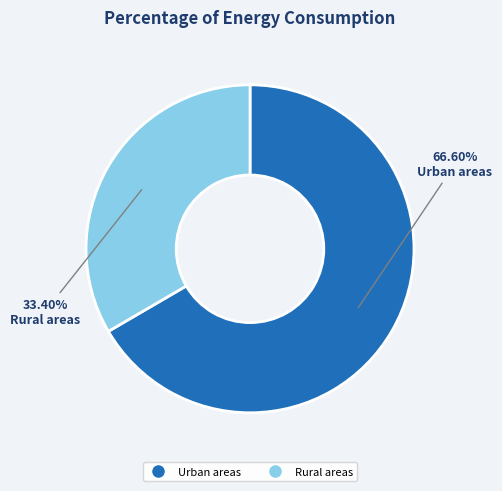

How much of the chart is everything except Rural areas?

66.6%